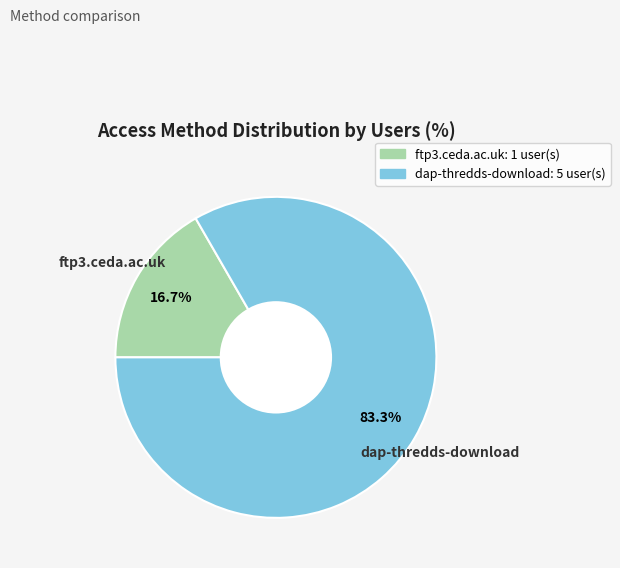

Rank the categories by value from lowest to highest.

ftp3.ceda.ac.uk, dap-thredds-download